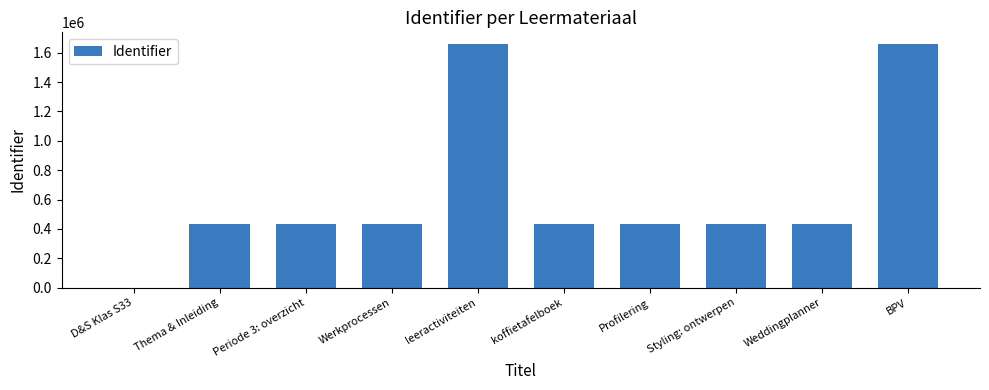

What is the change in value from D&S Klas S33 to BPV?

+1656043